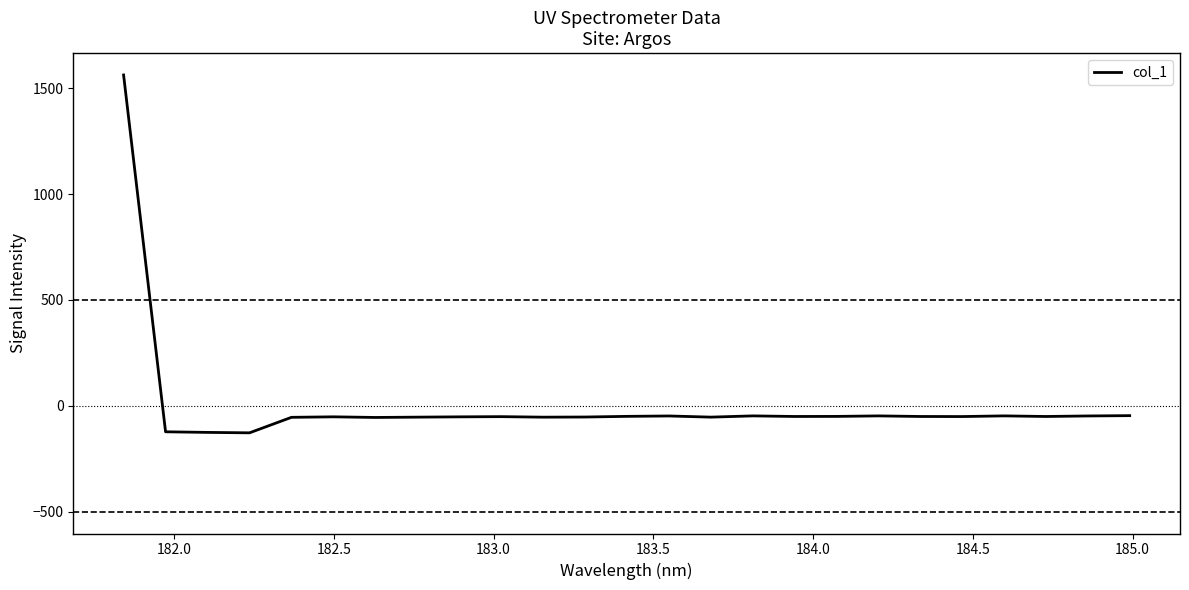

What is the difference between the maximum and minimum values?

1690.7